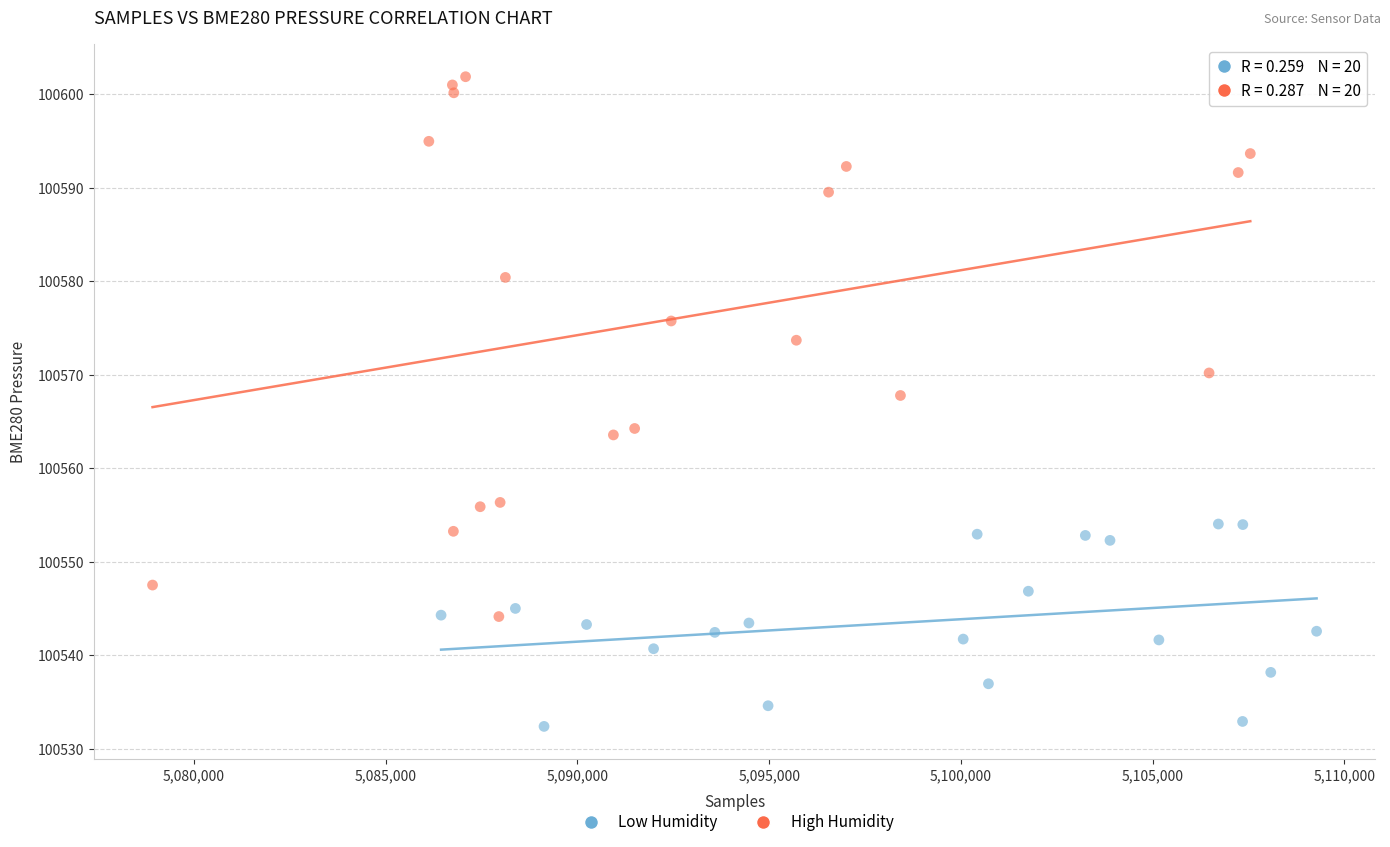

Which series reaches the minimum Y coordinate?

Low Humidity